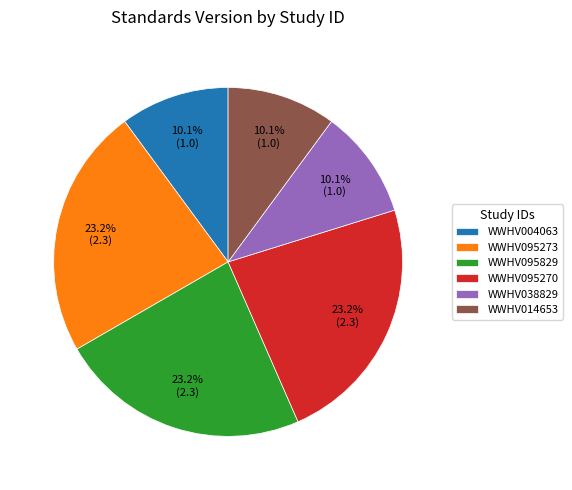

Is there a majority slice in this chart?

No